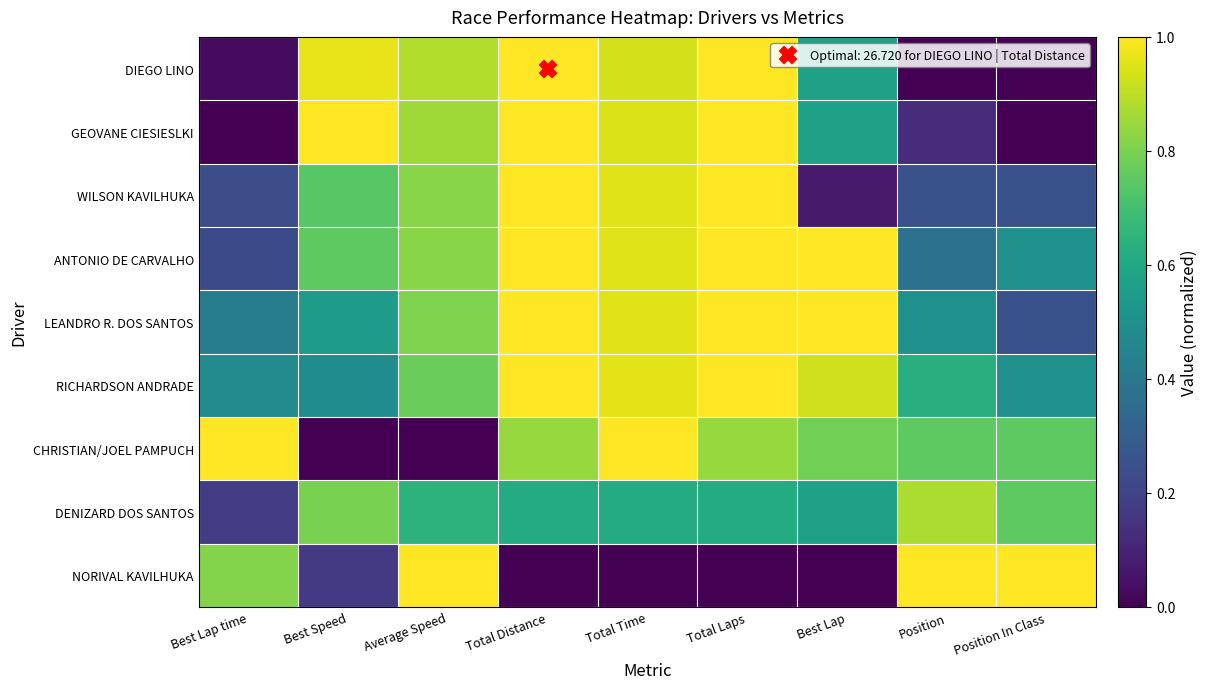

How many distinct data groups are displayed?

9